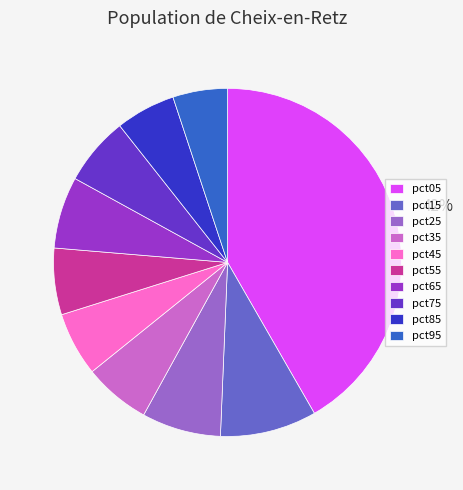

Count the number of slices in the pie.

10